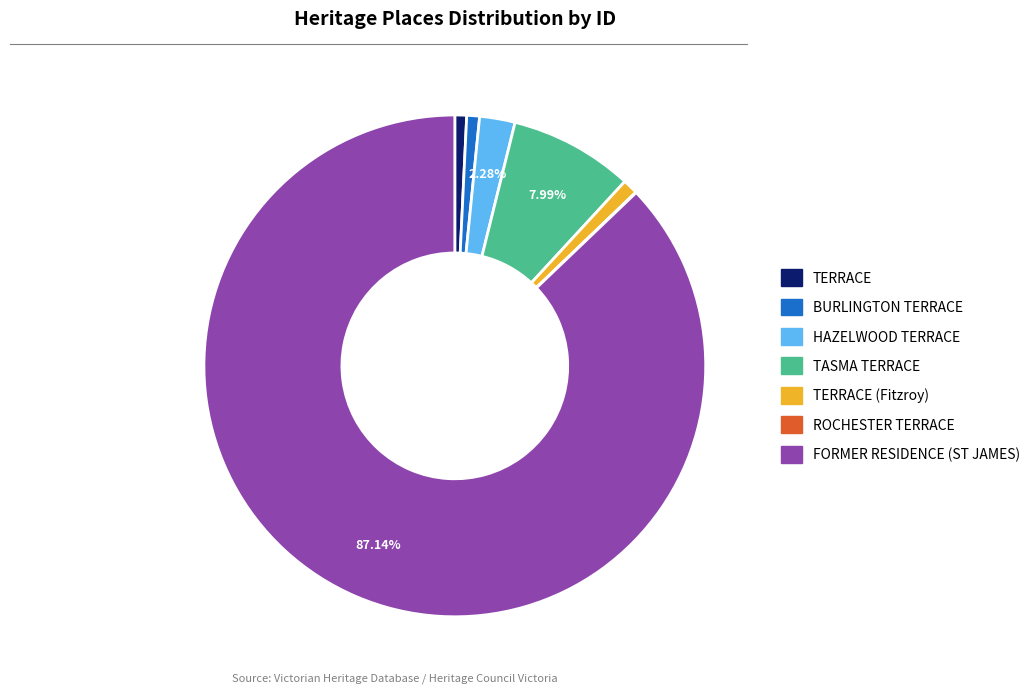

Does FORMER RESIDENCE (ST JAMES) represent more than half of the total?

Yes